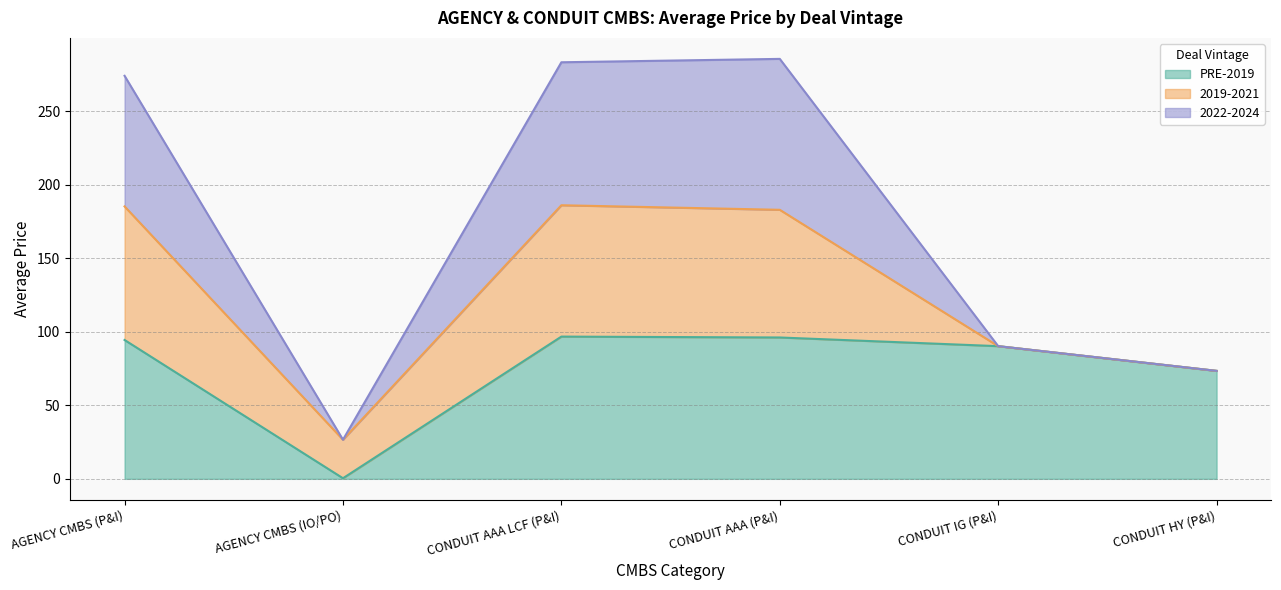

The value of PRE-2019 at CONDUIT AAA LCF (P&I) is 96.7. True or false?

True